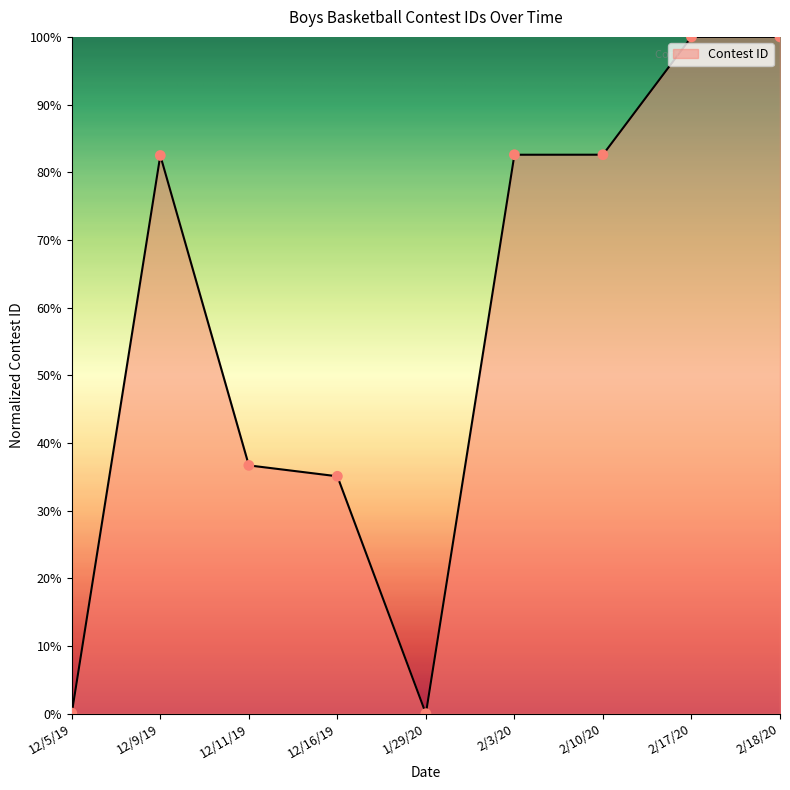

What is the change in value from 12/9/19 to 1/29/20?

-82.5